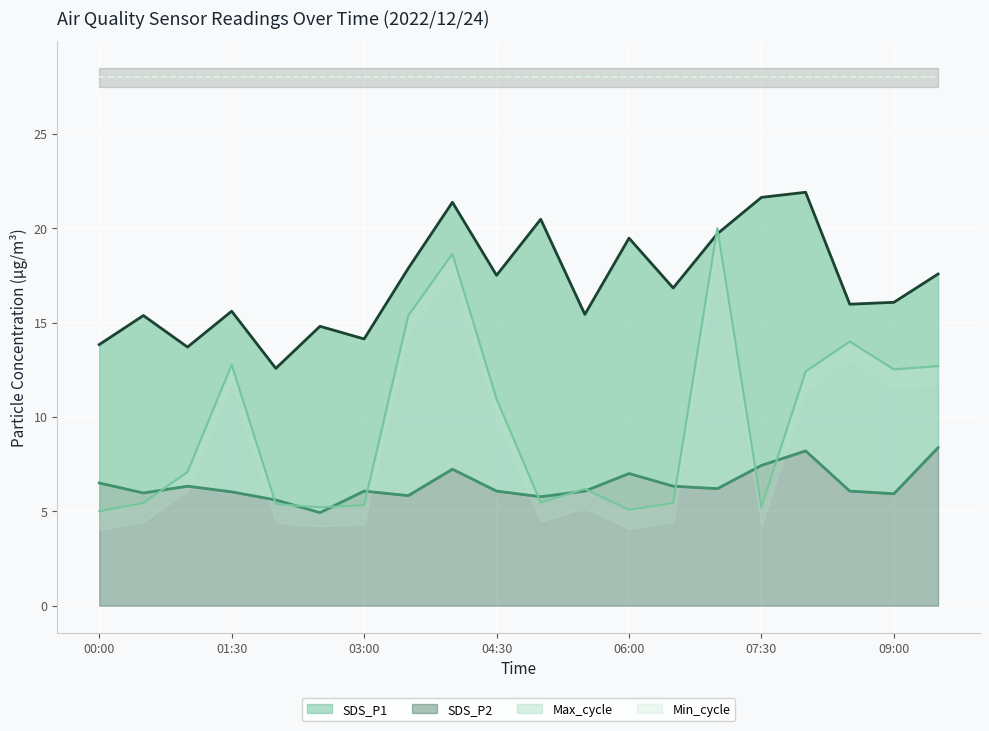

What value does the Max_cycle_scaled series have at 00:00?

5.0